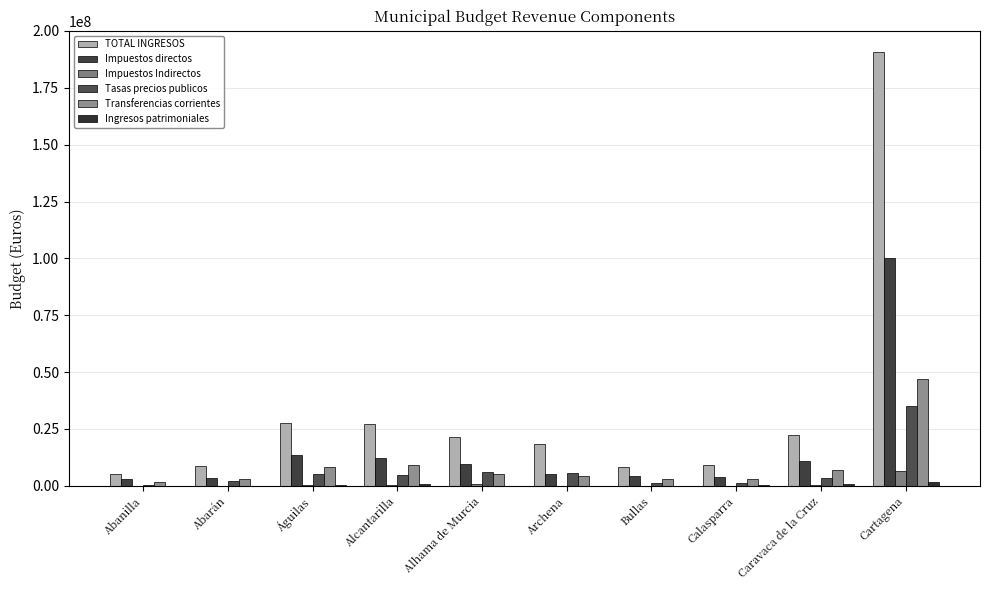

At Cartagena, list the series in order from smallest to largest.

Ingresos patrimoniales, Impuestos Indirectos, Tasas precios publicos, Transferencias corrientes, Impuestos directos, TOTAL INGRESOS